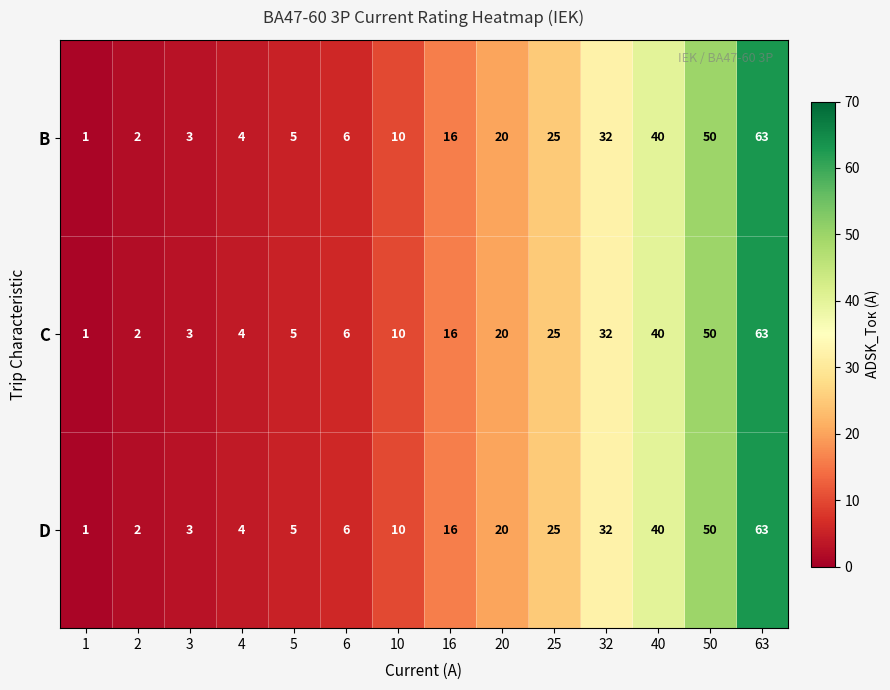

At which label is C closest to 32?

32